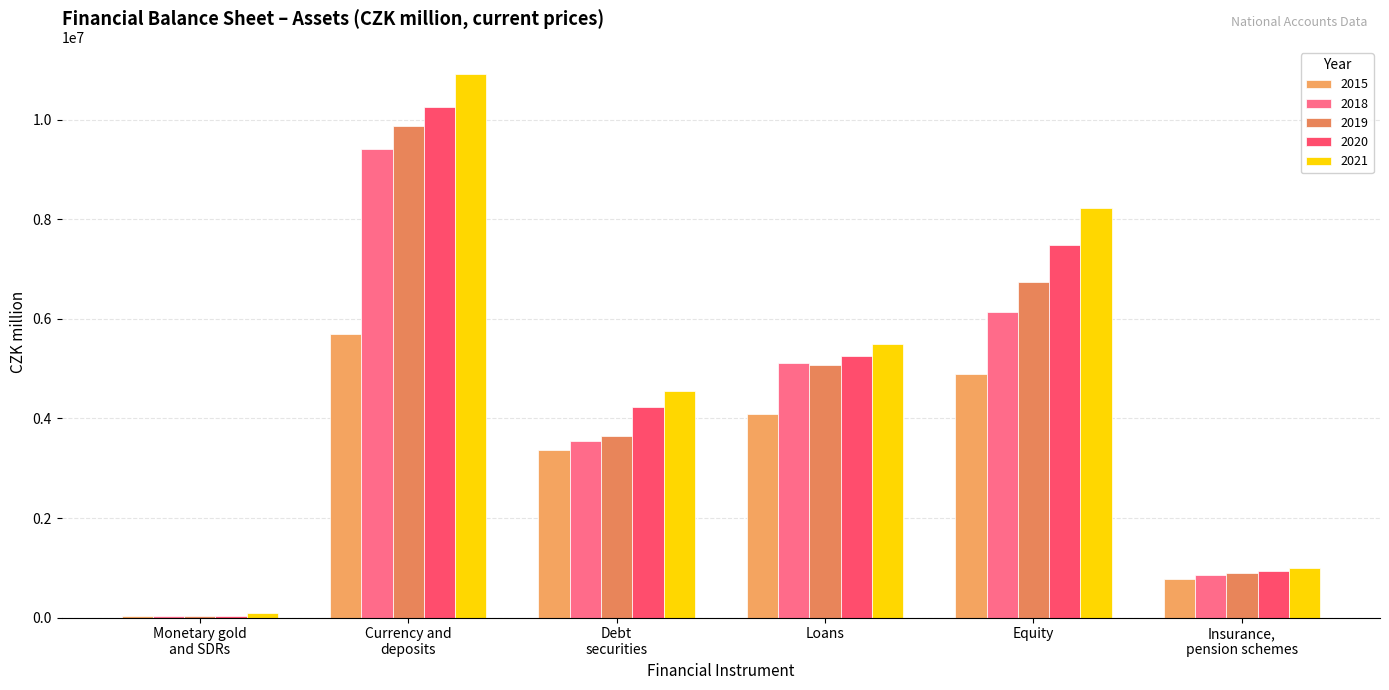

At how many categories does at least one series exceed 3256585?

4